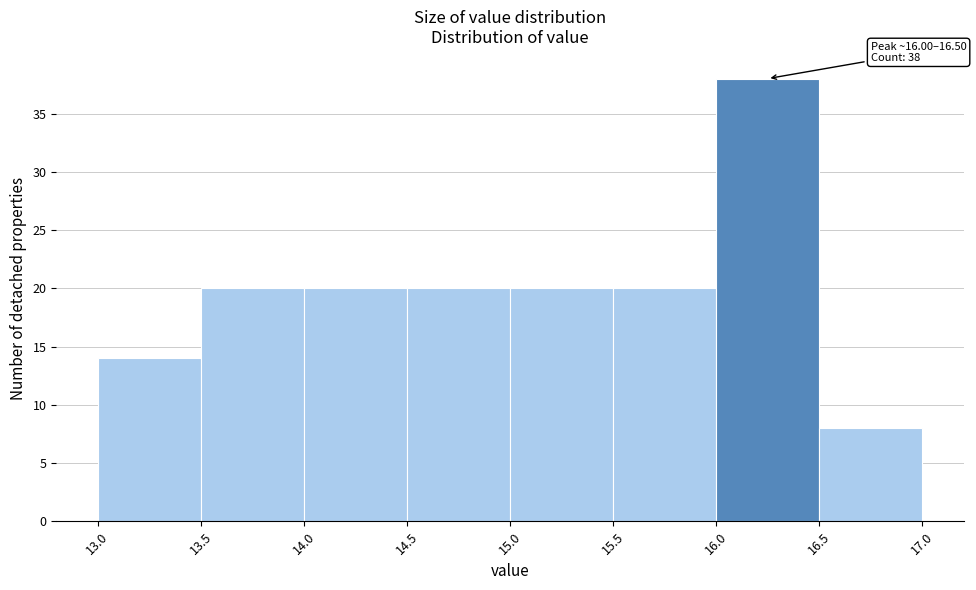

Which range on the x-axis has the tallest bar?

16.0 to 16.5